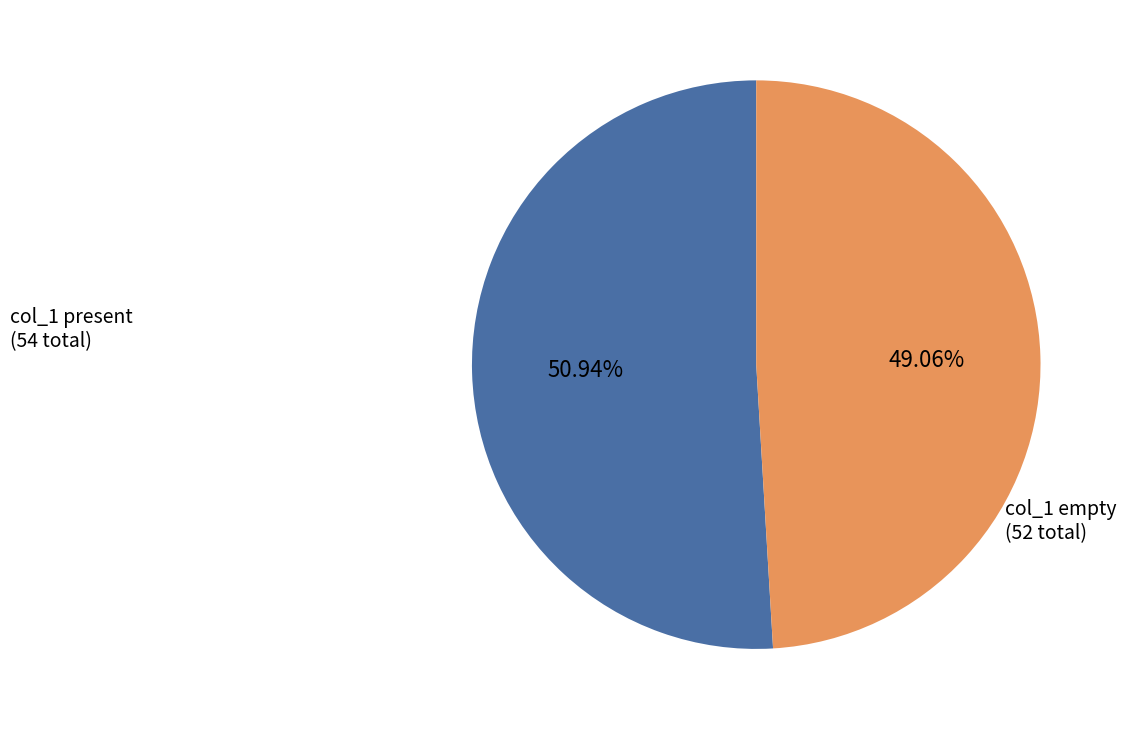

Approximately how many times larger is the value at col_1 empty (52 total) compared to col_1 present (54 total)?

1.0